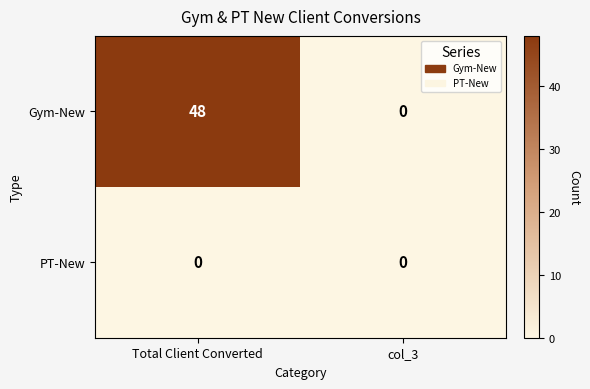

Rank the series by their average value, from highest to lowest.

Gym-New, PT-New